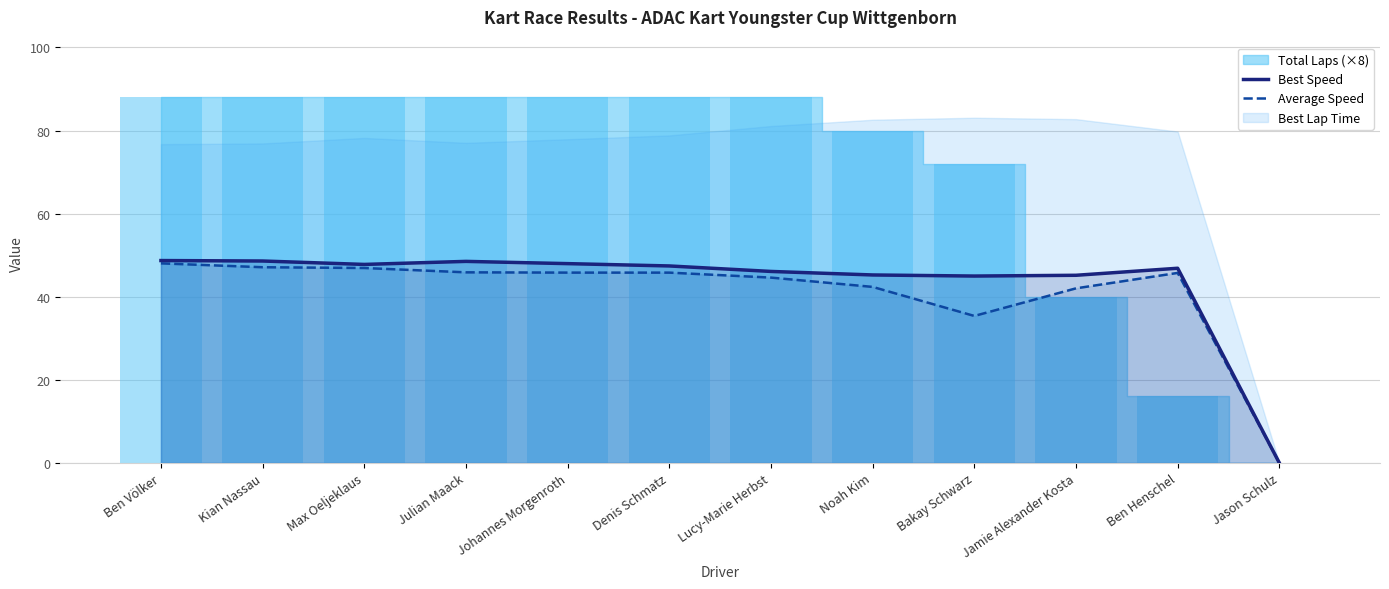

What is the difference between the maximum and minimum values in the Best Speed series?

48.7